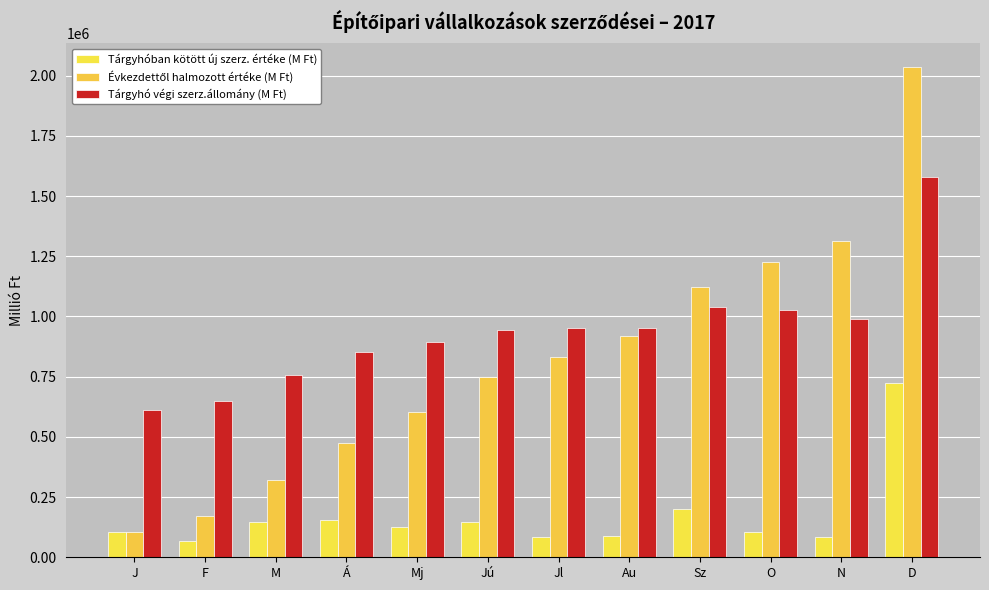

How many bars are there in each group?

3